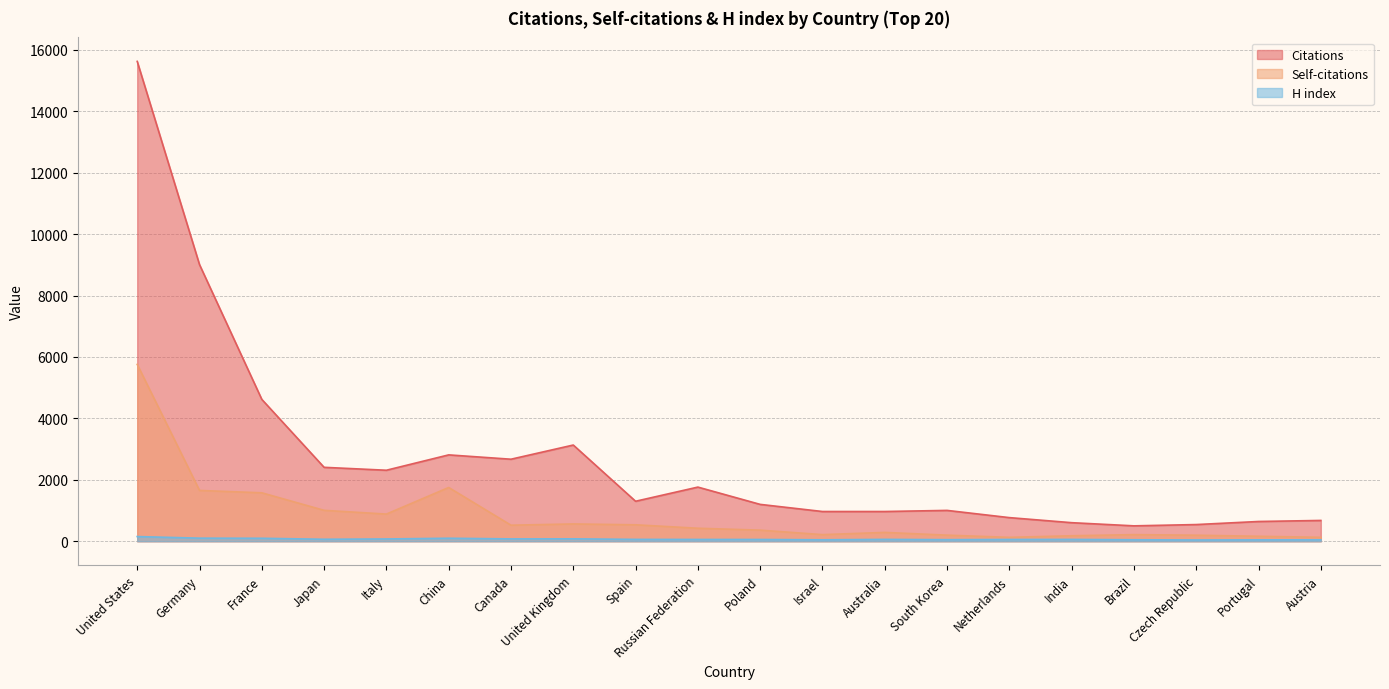

List the labels in order of H index value, smallest first.

Czech Republic, Portugal, Israel, Austria, Brazil, South Korea, Poland, Netherlands, Russian Federation, India, Spain, Australia, Japan, Italy, Canada, United Kingdom, France, China, Germany, United States